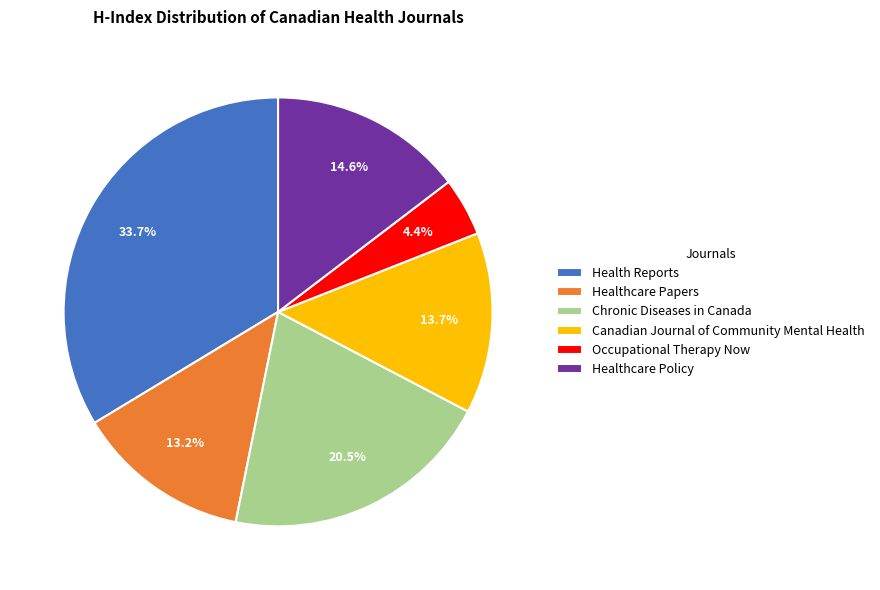

Does any single category account for the majority?

No